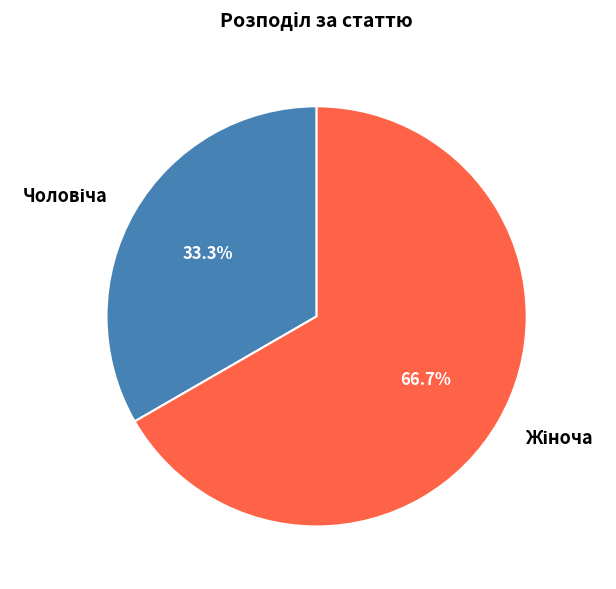

Is there any slice that represents more than half of the pie?

Yes